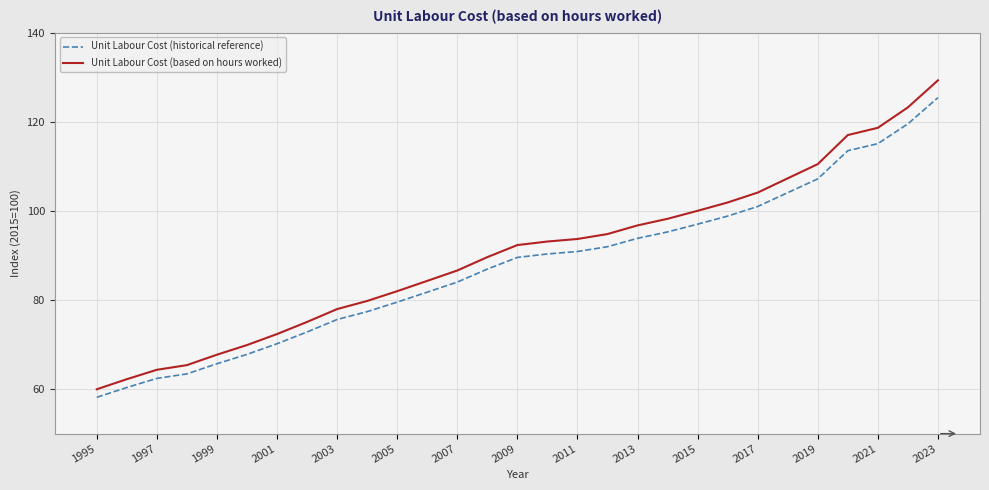

What is the highest value of the Unit Labour Cost (based on hours worked) series?

129.3